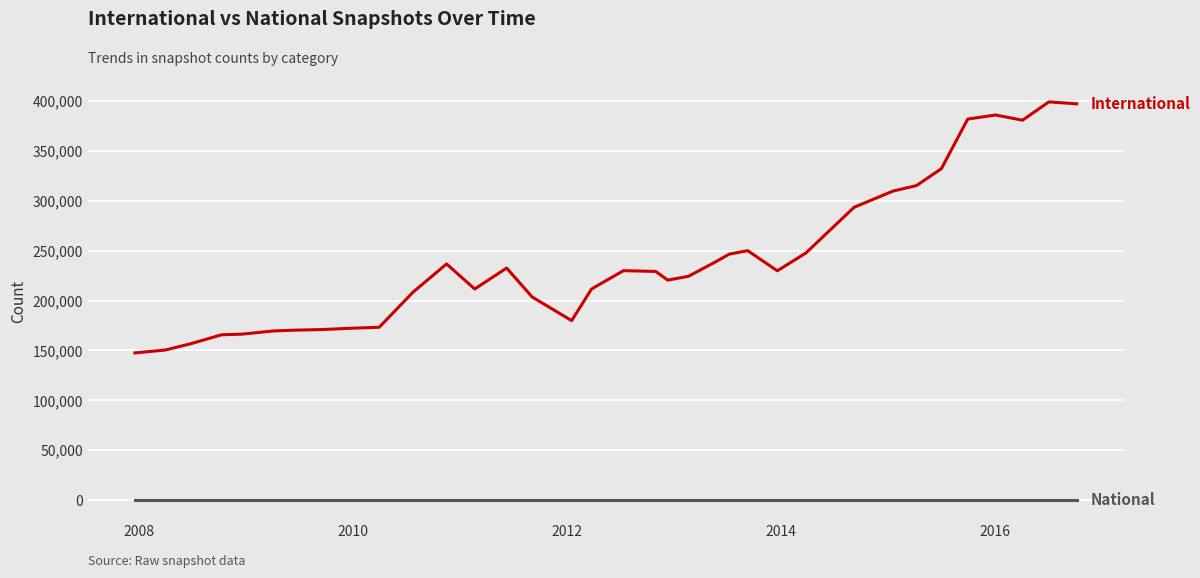

What is the greatest value displayed?

399023